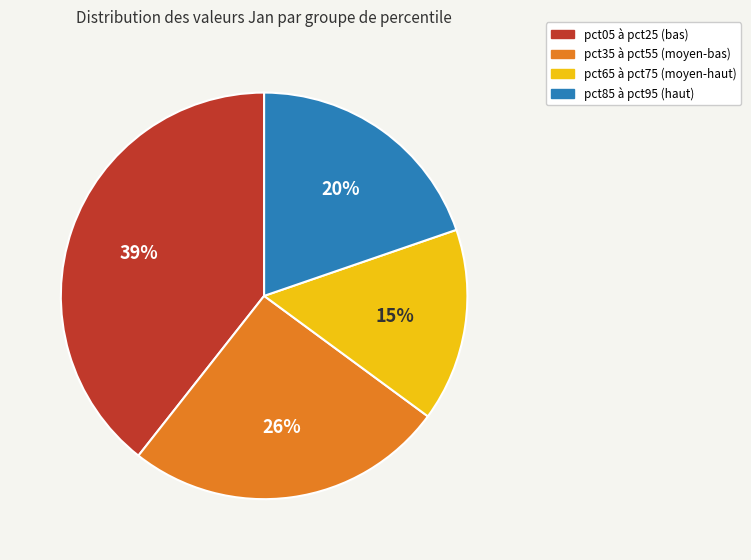

Rank the categories by value from highest to lowest.

pct05 à pct25 (bas), pct35 à pct55 (moyen-bas), pct85 à pct95 (haut), pct65 à pct75 (moyen-haut)